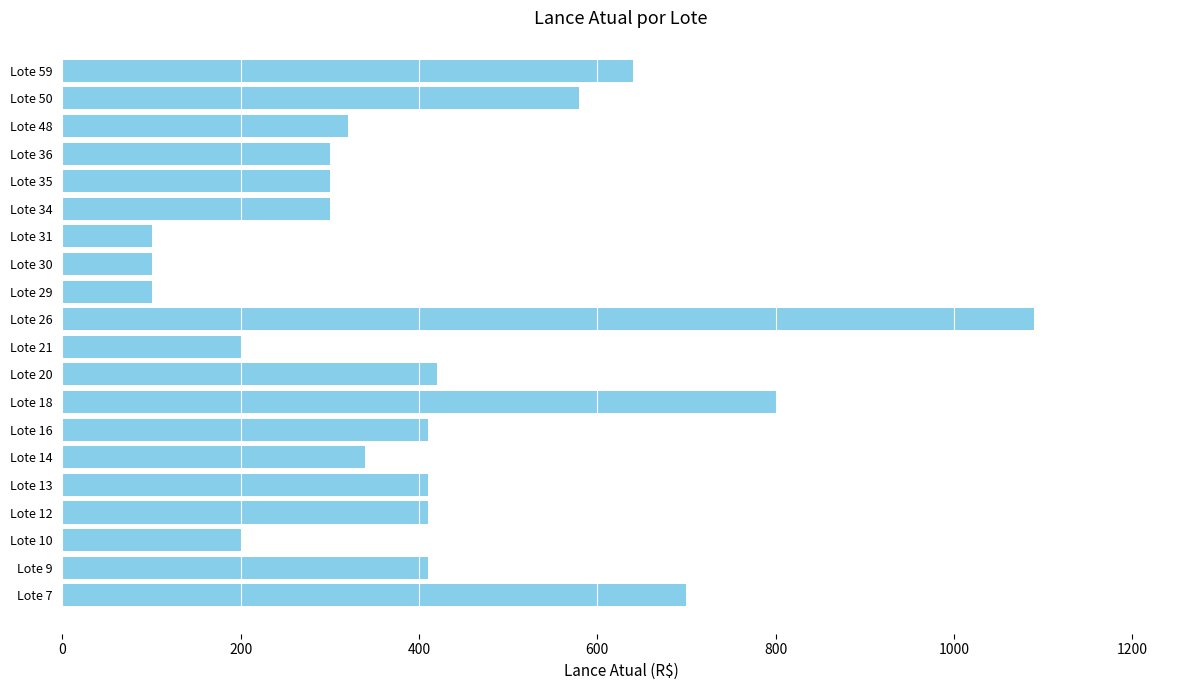

What is the ratio of the value at Lote 59 to the value at Lote 26?

0.6